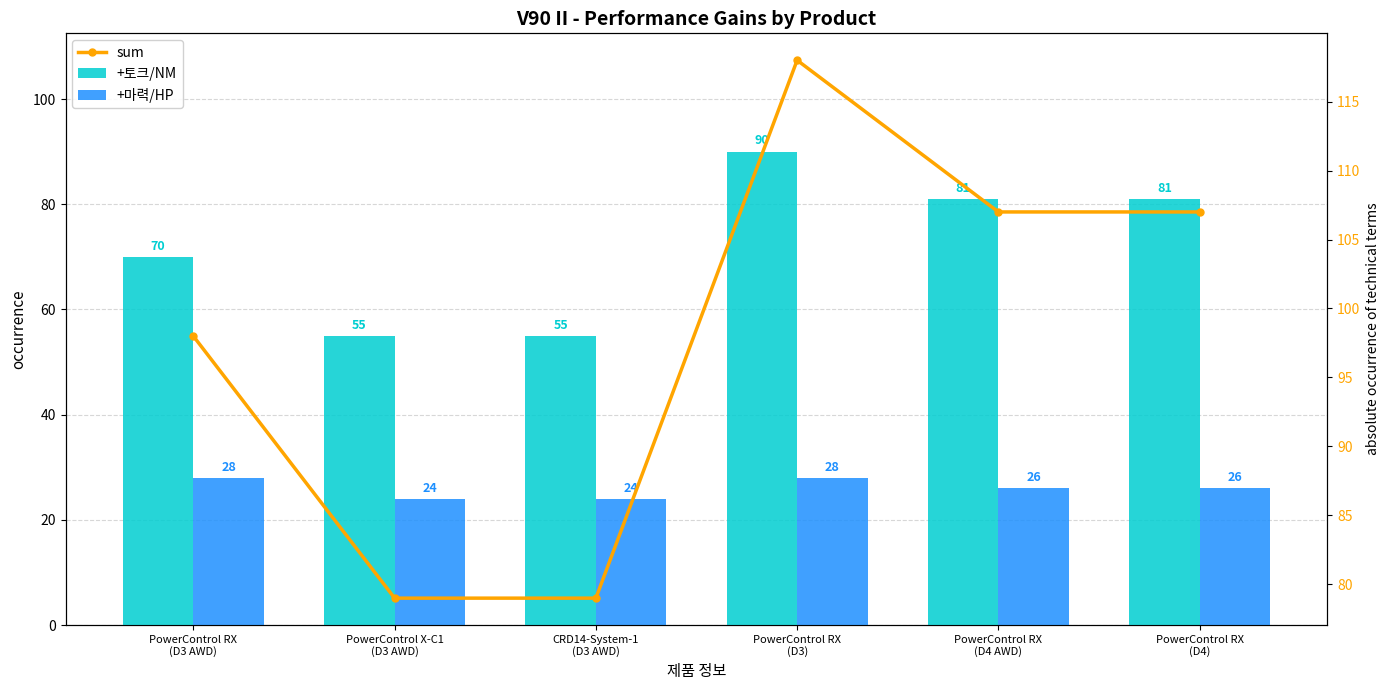

What is the label of the 6th bar from the right?

PowerControl RX
(D3 AWD)